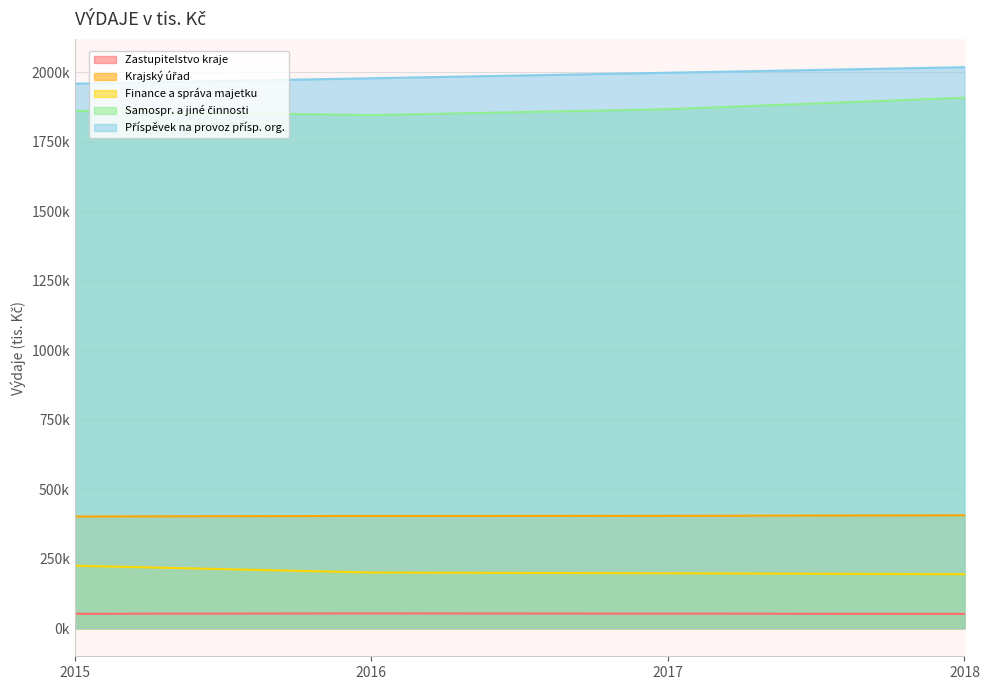

How many data points in Zastupitelstvo kraje are less than 52?

2